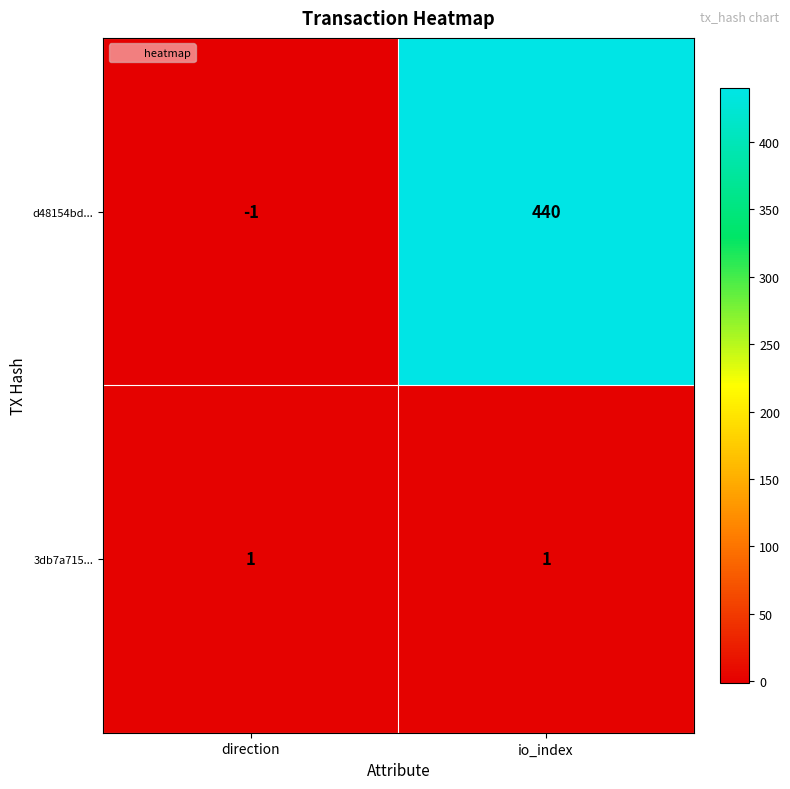

Is it true that d48154bd... equals 105 at io_index?

False